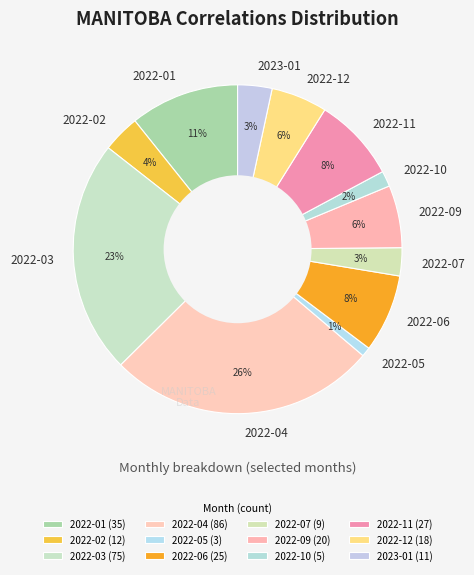

Is the sum of 2022-10 and 2023-01 greater than half?

No